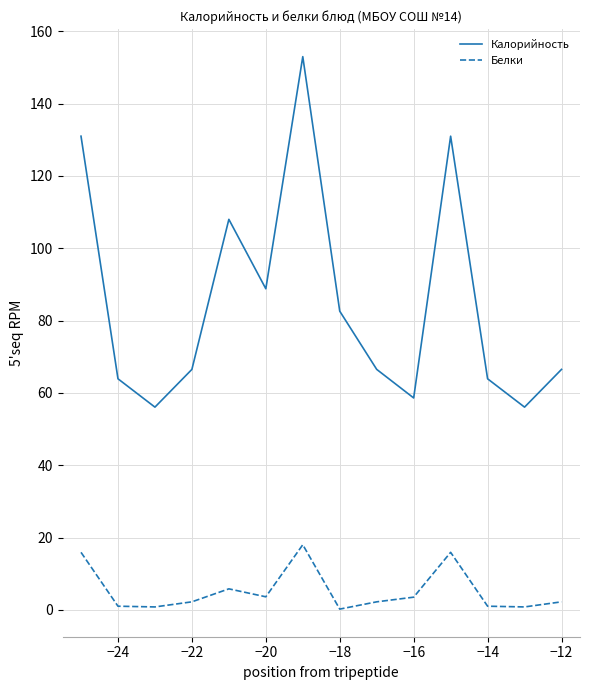

True or false: Калорийность has more than 1 points higher than both neighbors.

True